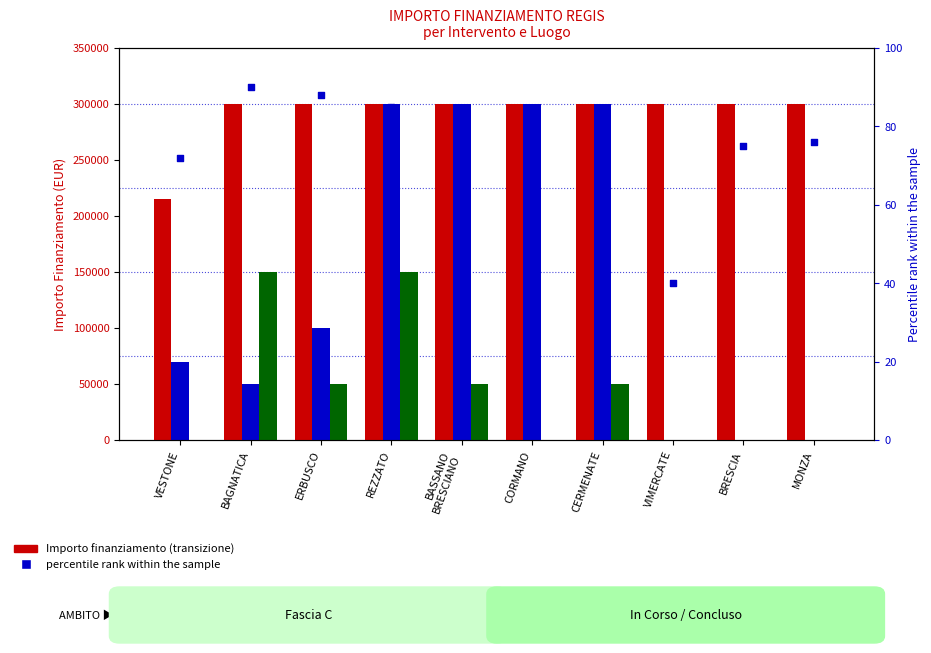

What is the total value across all series at REZZATO?

750085